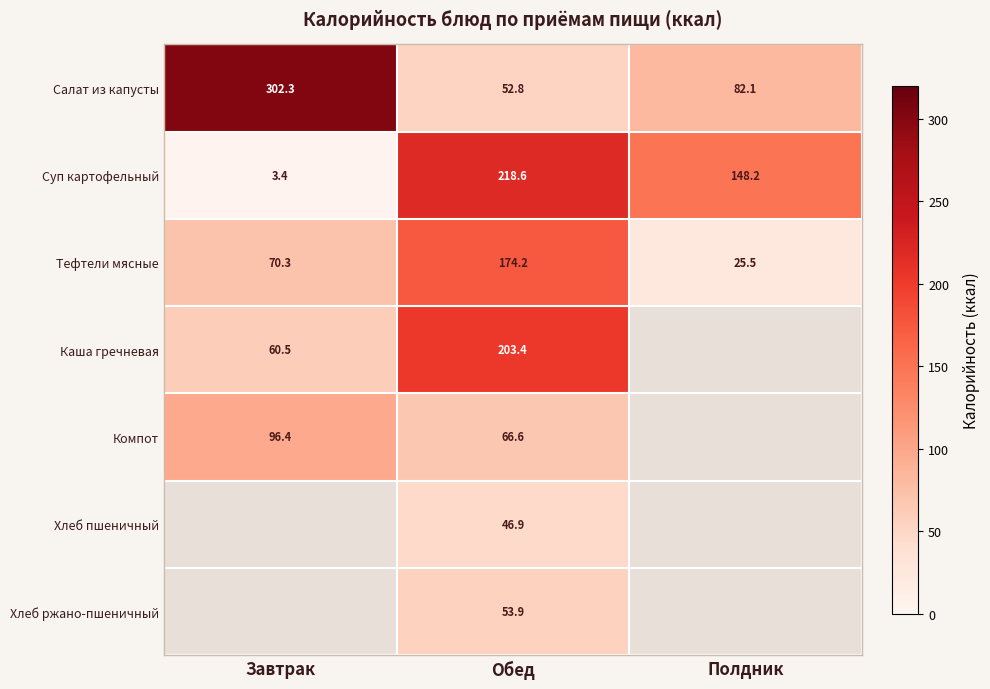

At how many categories does at least one series exceed 136?

3